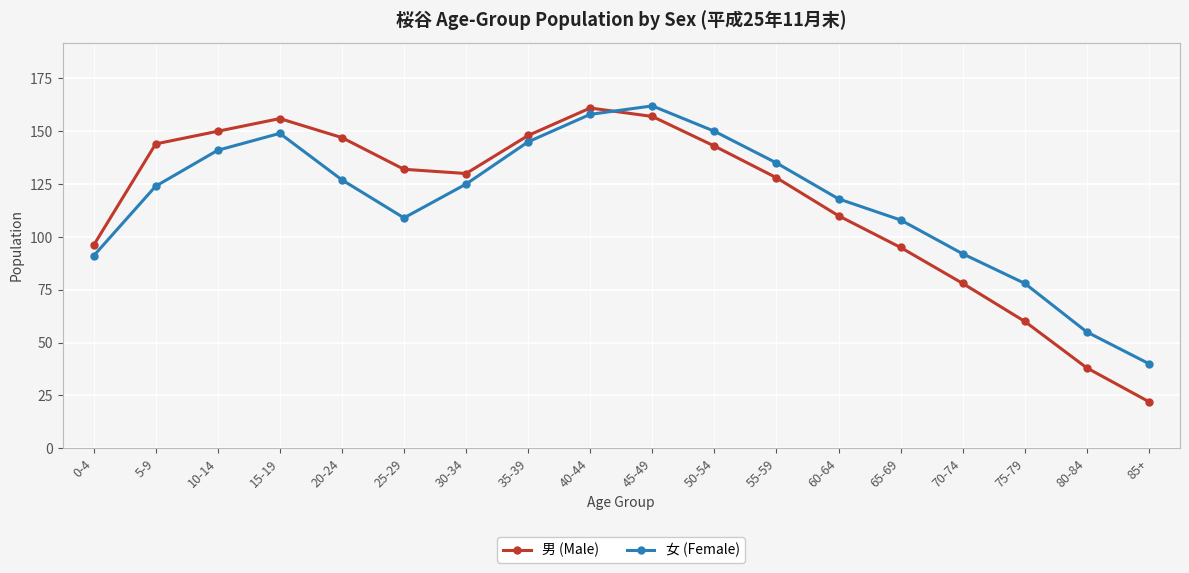

How many categories are shown in the chart?

18